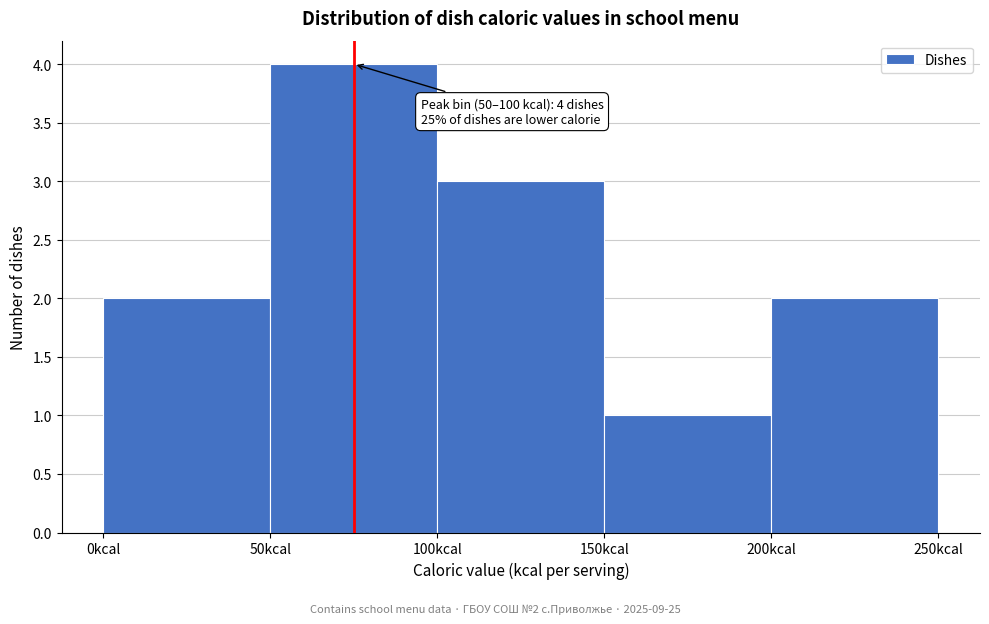

Which range on the x-axis has the tallest bar?

50 to 100